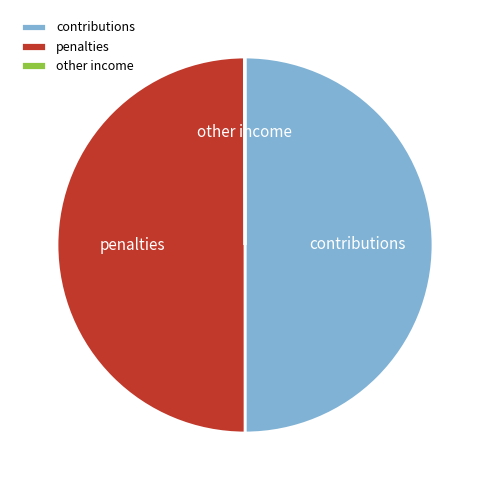

True or false: penalties accounts for 38% of the total.

False